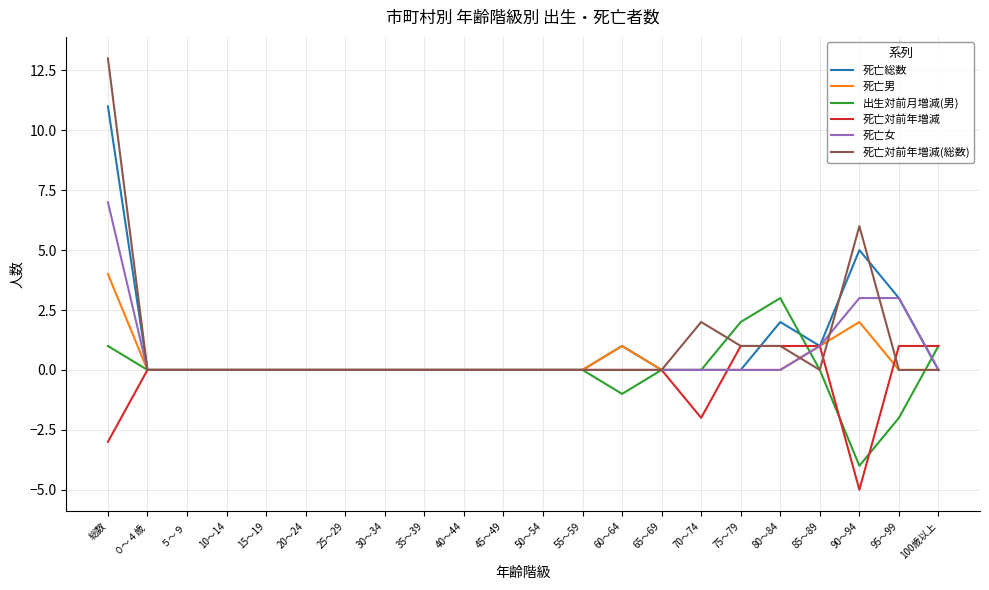

What is the difference between the maximum and minimum values in the 死亡総数 series?

11